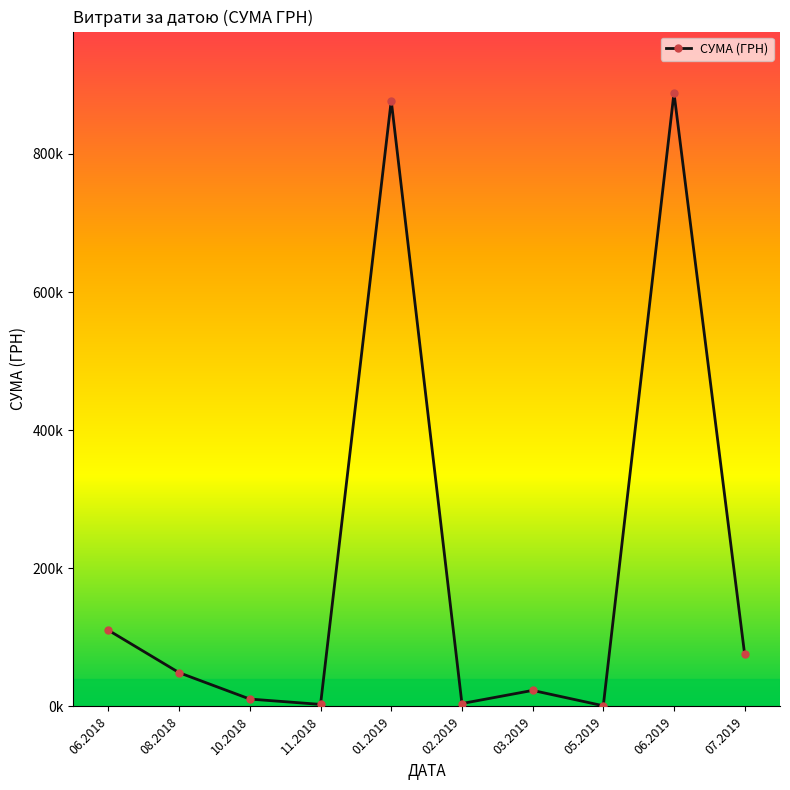

Is this an area chart (filled region under the line)?

No